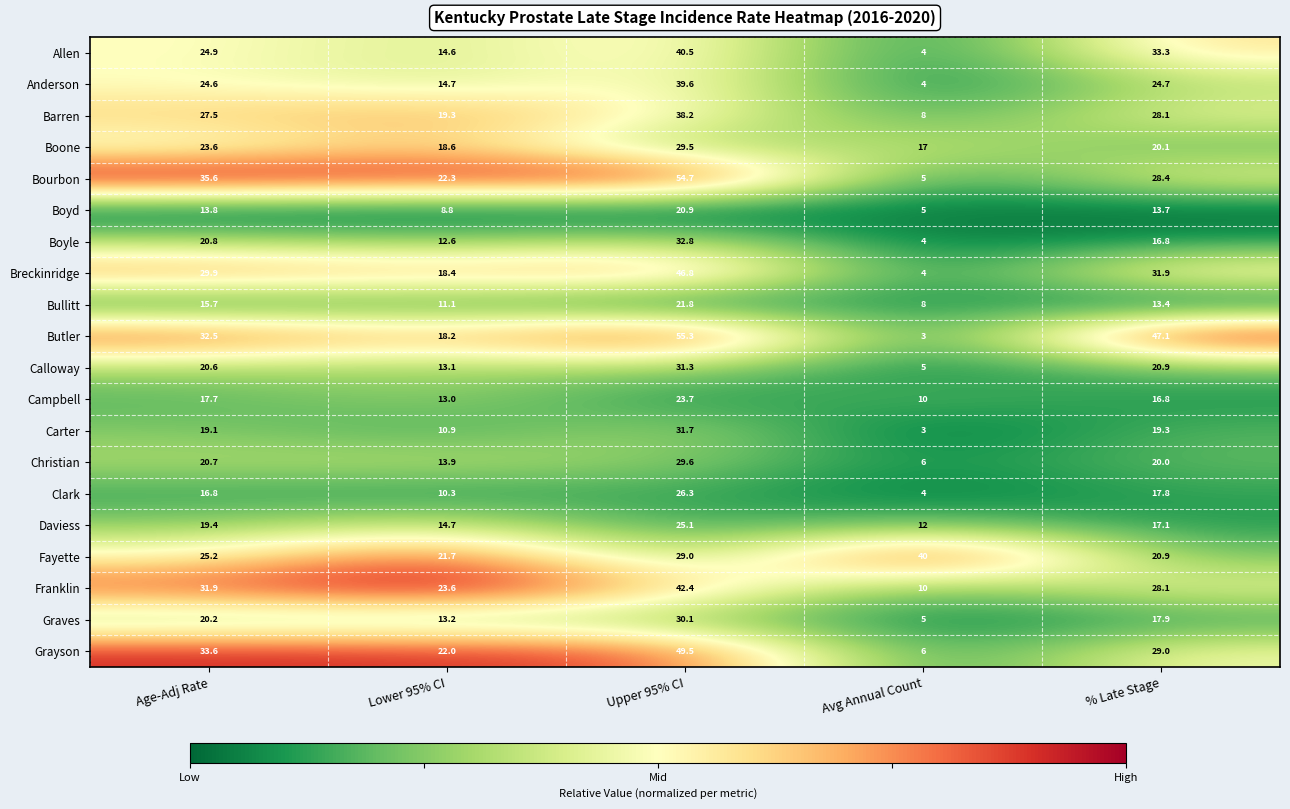

The Daviess series shows 22.7 at Lower 95% CI. True or false?

False